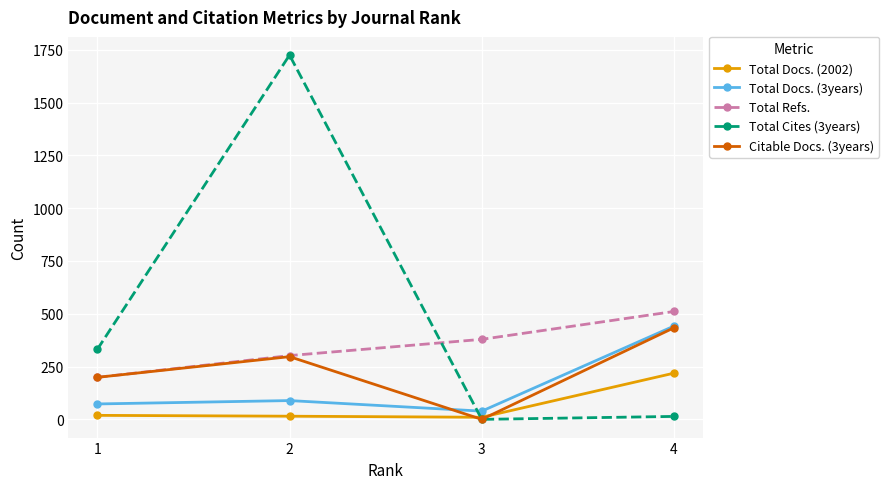

What is the lowest value of the Total Refs. series?

199